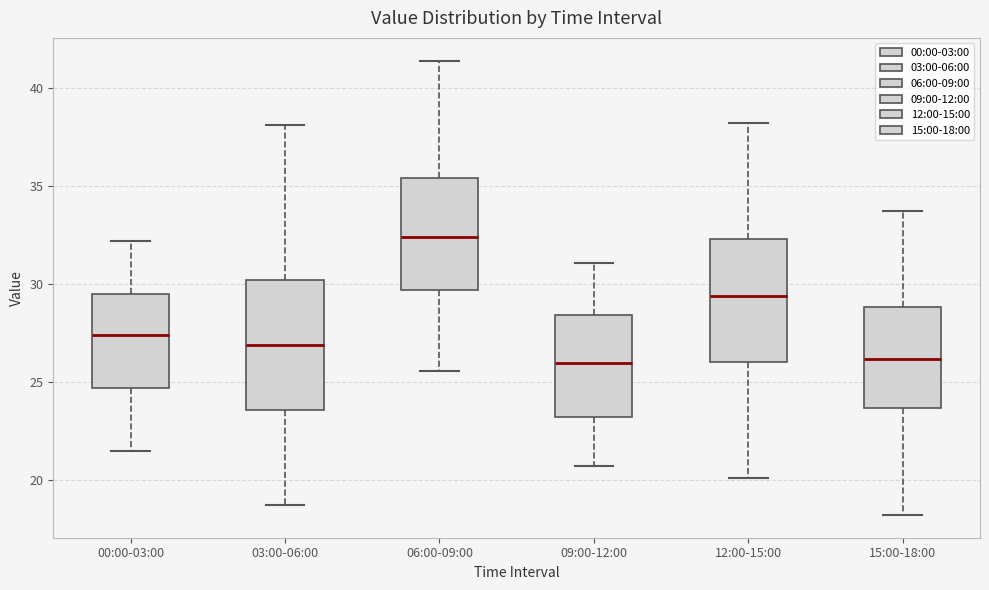

Reading left to right, read every box against the y-axis: the position of its median line, the range the box covers, and the ends of its whiskers. The values are not printed on the chart, so give them approximately, as read against the axis.

00:00-03:00: median 27.5, box 24.5 to 29.5, whiskers 21.5 to 32.0
03:00-06:00: median 27.0, box 23.5 to 30.0, whiskers 18.5 to 38.0
06:00-09:00: median 32.5, box 29.5 to 35.5, whiskers 25.5 to 41.5
09:00-12:00: median 26.0, box 23.0 to 28.5, whiskers 20.5 to 31.0
12:00-15:00: median 29.5, box 26.0 to 32.5, whiskers 20.0 to 38.0
15:00-18:00: median 26.0, box 23.5 to 29.0, whiskers 18.0 to 33.5